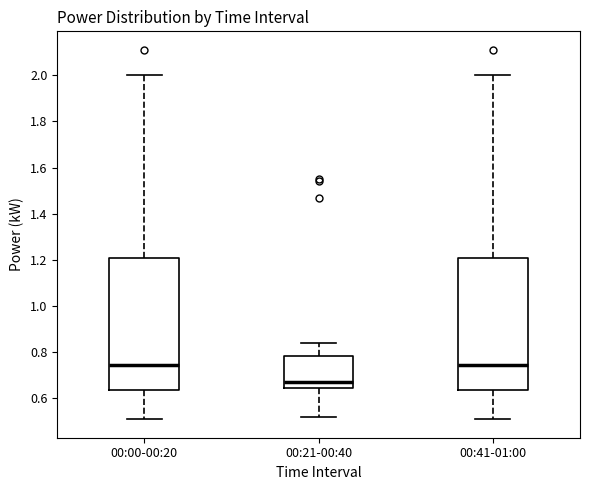

Reading left to right, read every box against the y-axis: the position of its median line, the range the box covers, and the ends of its whiskers. The values are not printed on the chart, so give them approximately, as read against the axis.

00:00-00:20: median 0.74, box 0.64 to 1.20, whiskers 0.52 to 2.00
00:21-00:40: median 0.68, box 0.64 to 0.78, whiskers 0.52 to 0.84
00:41-01:00: median 0.74, box 0.64 to 1.20, whiskers 0.52 to 2.00